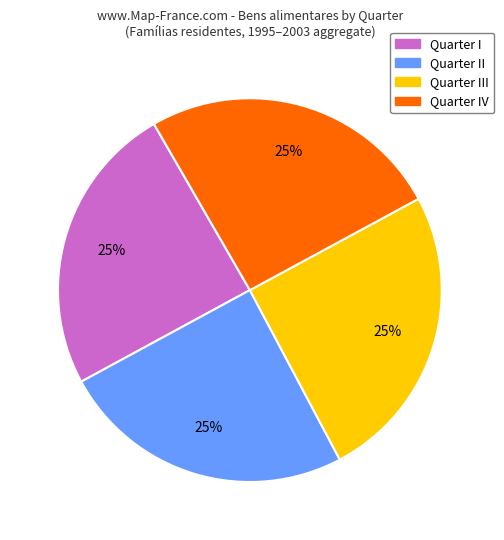

Is there a majority slice in this chart?

No